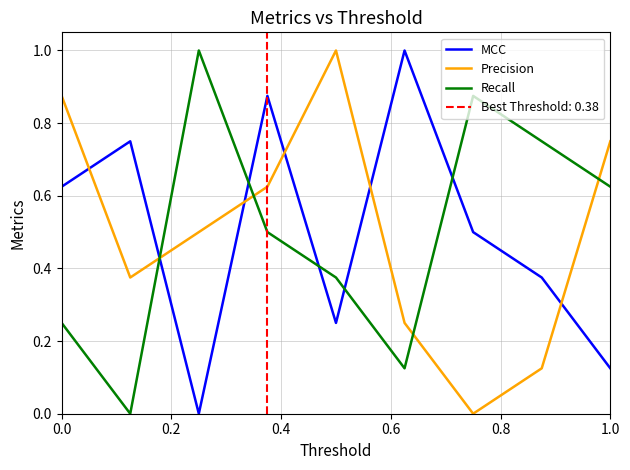

True or false: Precision and Recall cross at least once.

True